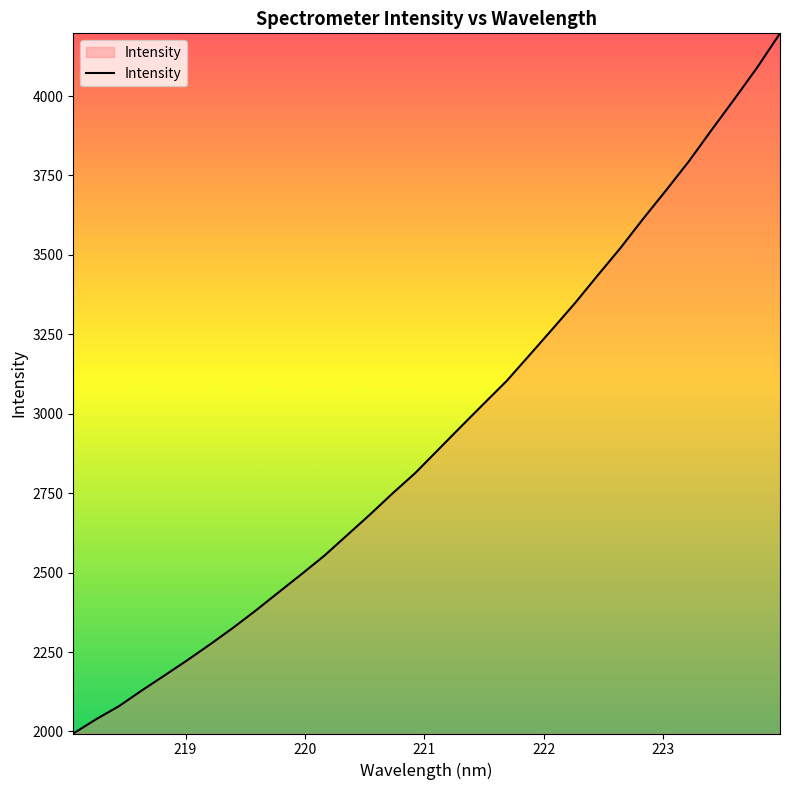

What is the greatest value displayed?

4197.3